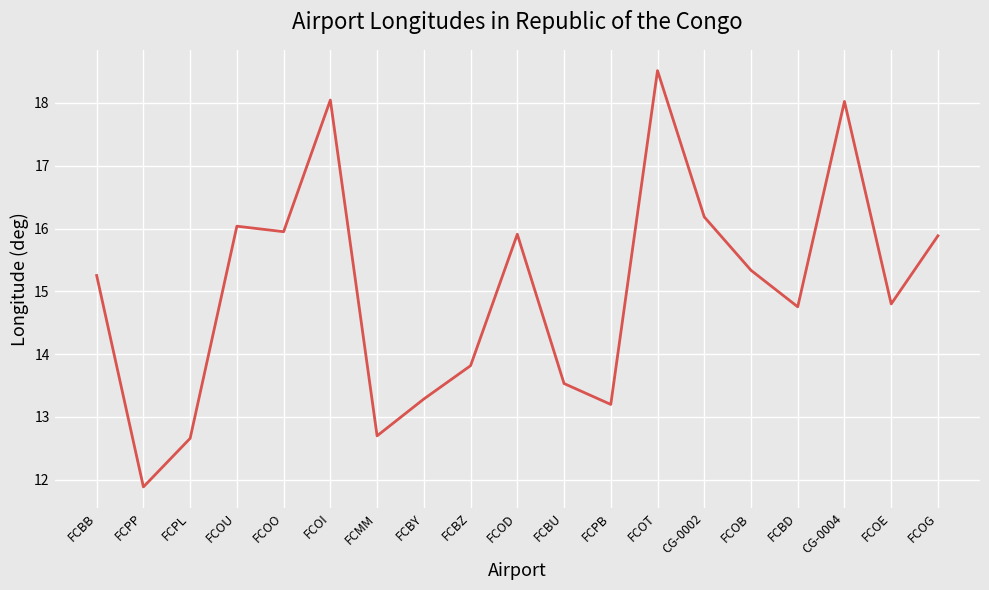

Count the number of categories in the chart.

19